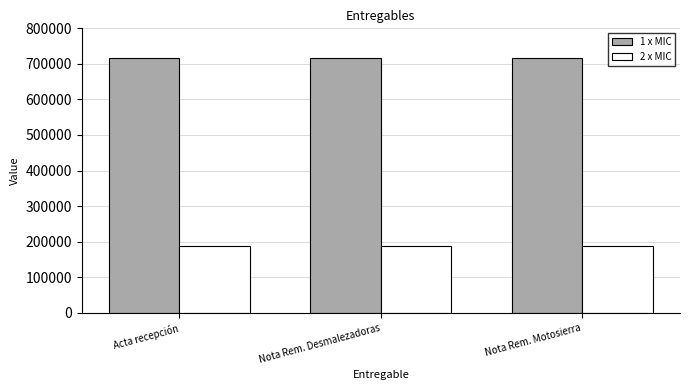

What is the total value across all series at Nota Rem. Motosierra?

904561